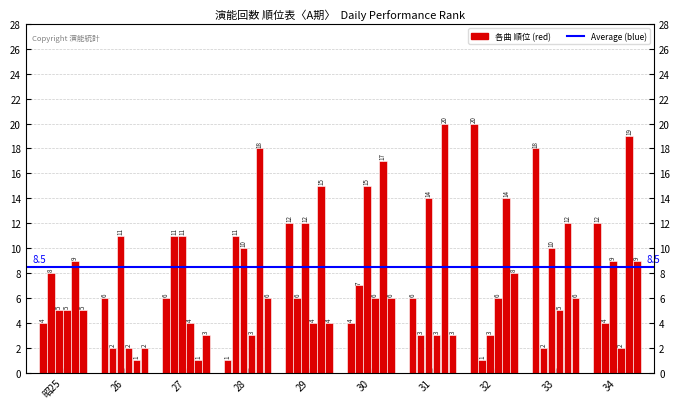

At which label is 井筒 closest to 4?

27